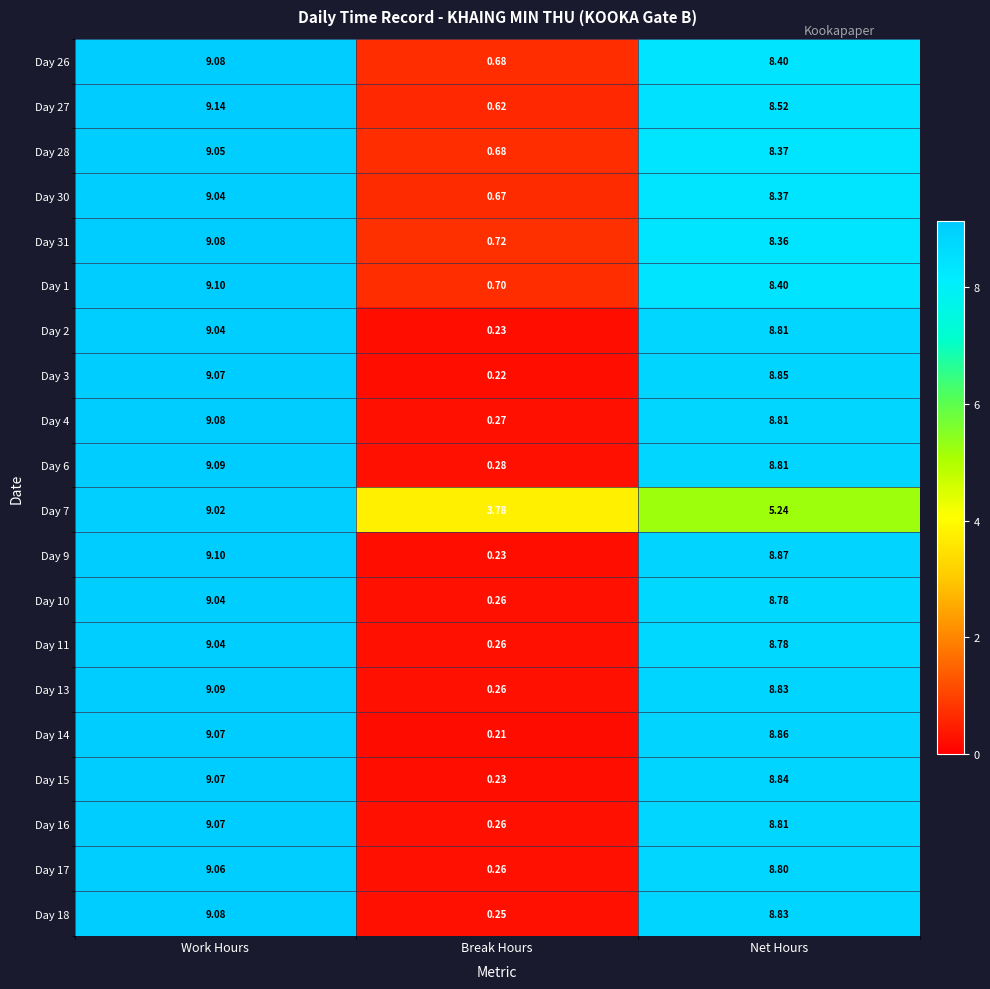

At which label does Day 9 first exceed 8?

Work Hours